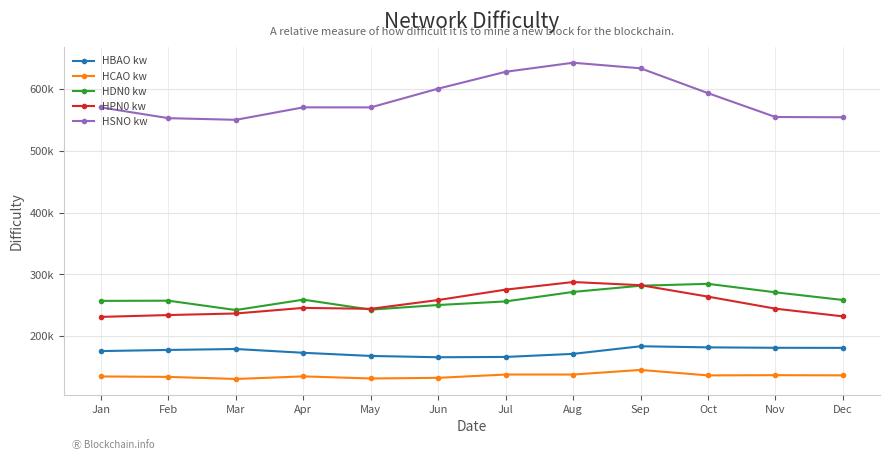

True or false: HPN0 kw and HBAO kw intersect in this chart.

False